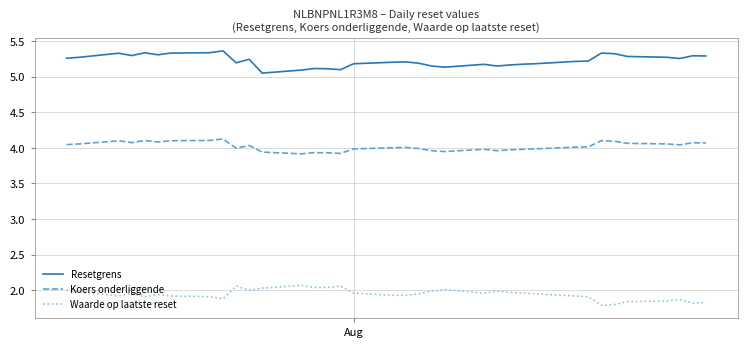

What is the difference between the maximum and minimum values in the Resetgrens series?

0.3